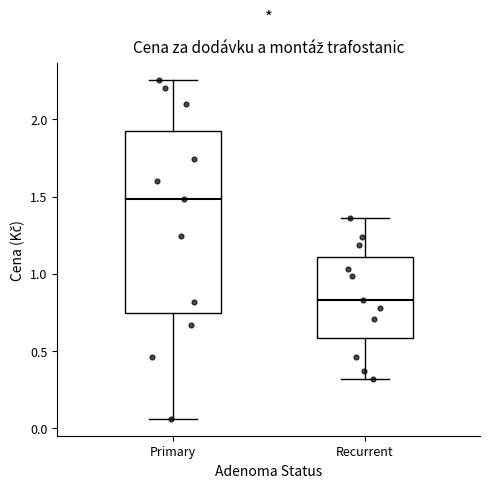

Reading left to right, transcribe this box plot: for each box, give where its median line is, the range the box spans, and where its two whiskers end, as read against the y-axis. The values are not printed on the chart, so give them approximately, as read against the axis.

Primary: median 1.50, box 0.75 to 1.90, whiskers 0.05 to 2.25
Recurrent: median 0.85, box 0.60 to 1.10, whiskers 0.30 to 1.35